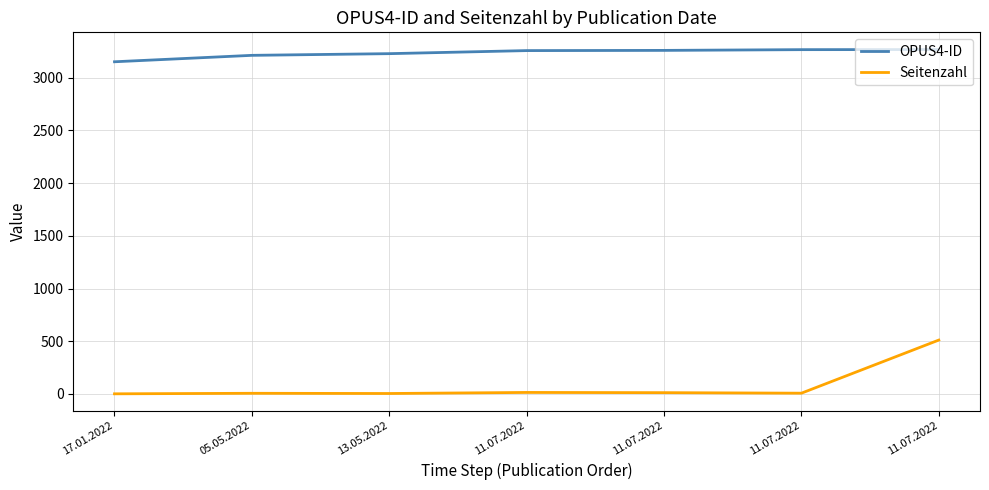

At which label does Seitenzahl reach its peak?

11.07.2022